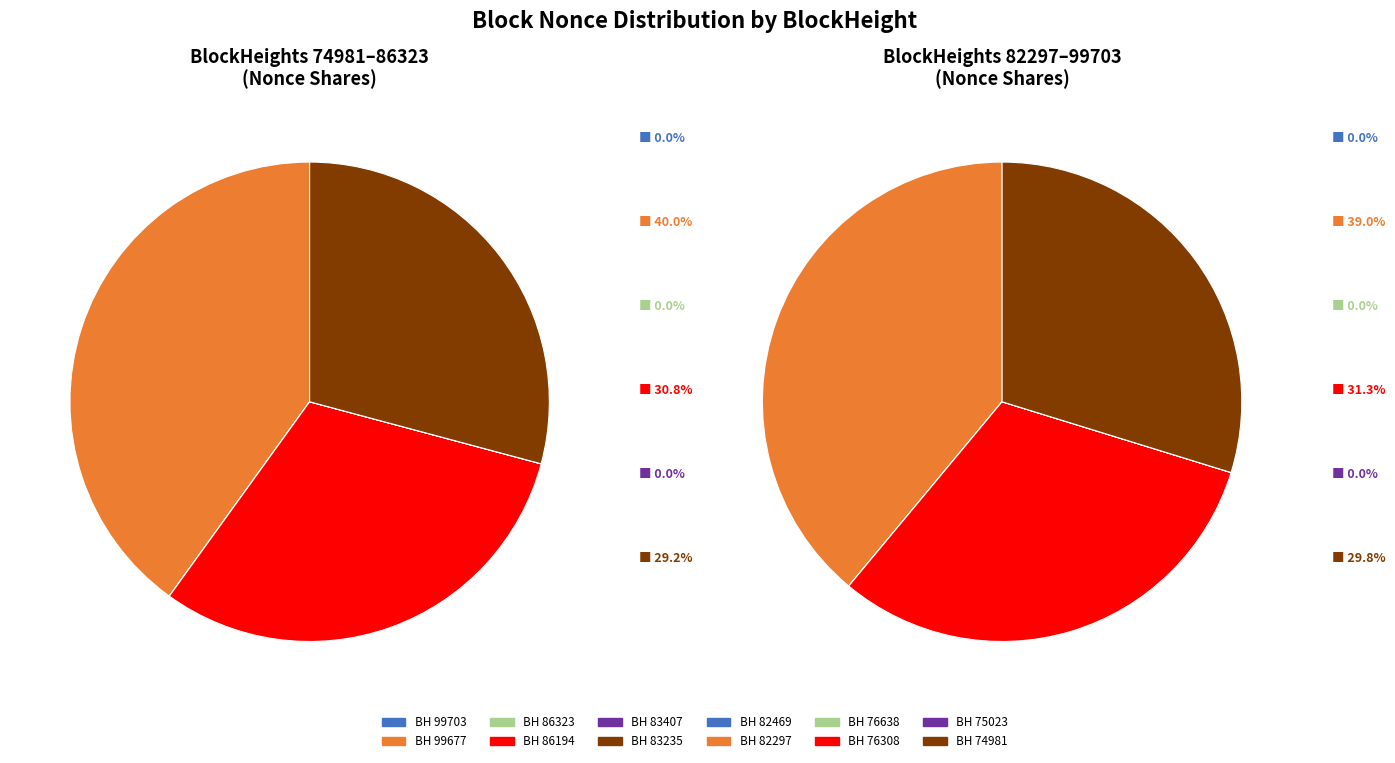

Is 74981 the majority of the pie?

No